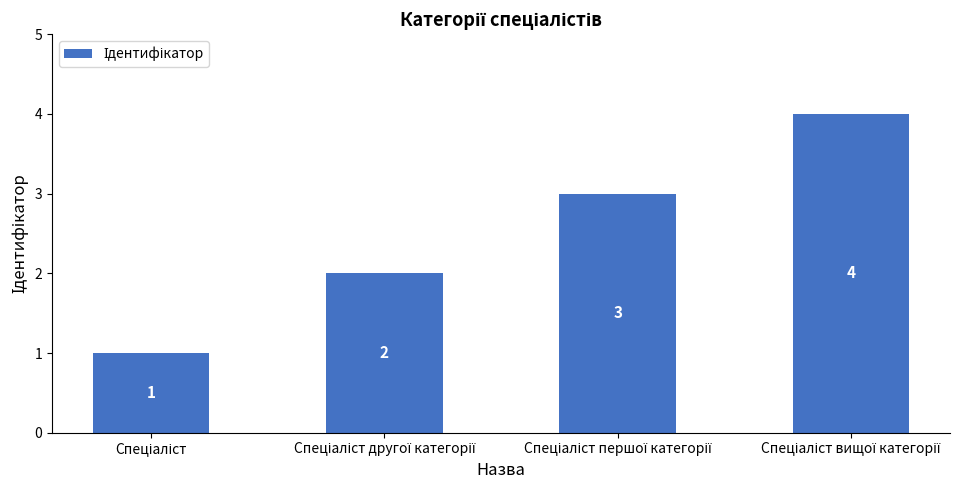

Reading left to right, transcribe all the data shown in this chart.

1	2	3	4